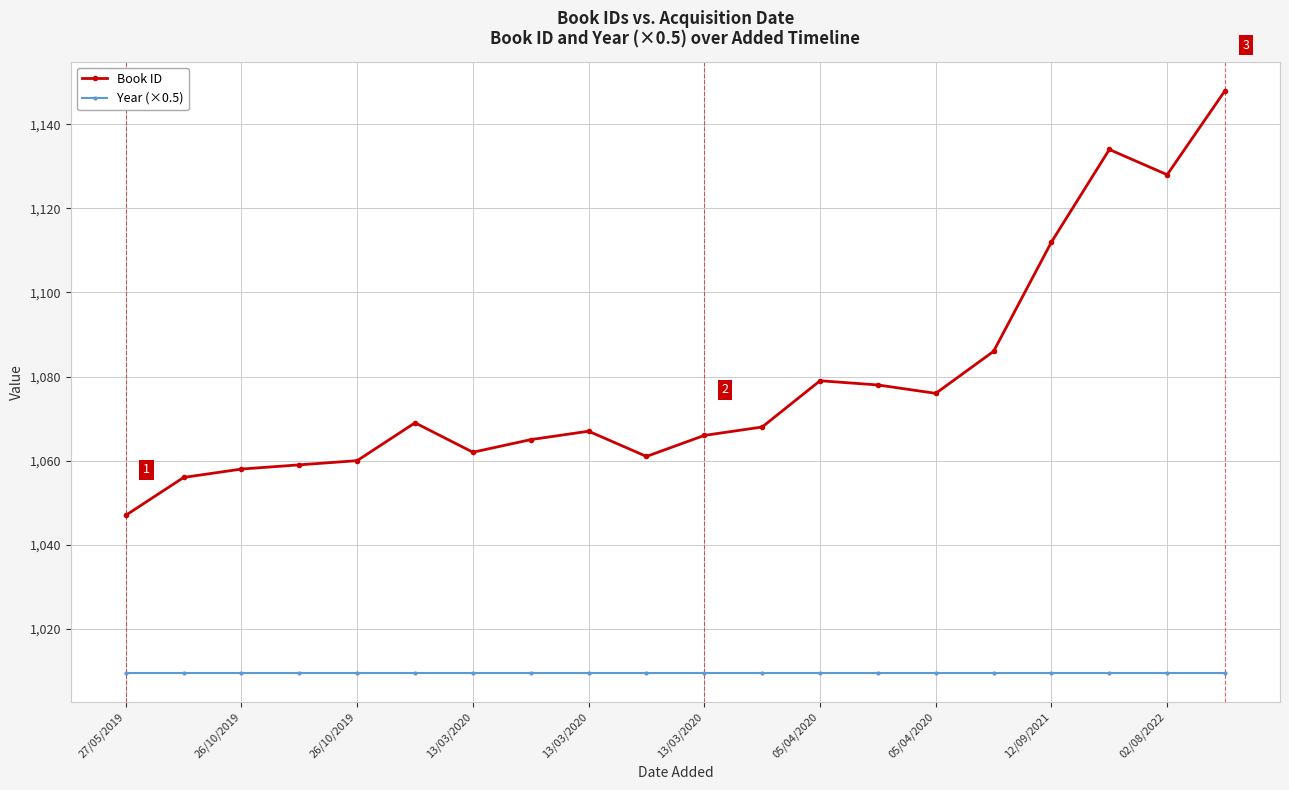

What are all the series names shown in the legend?

Book ID, Year (×0.5)